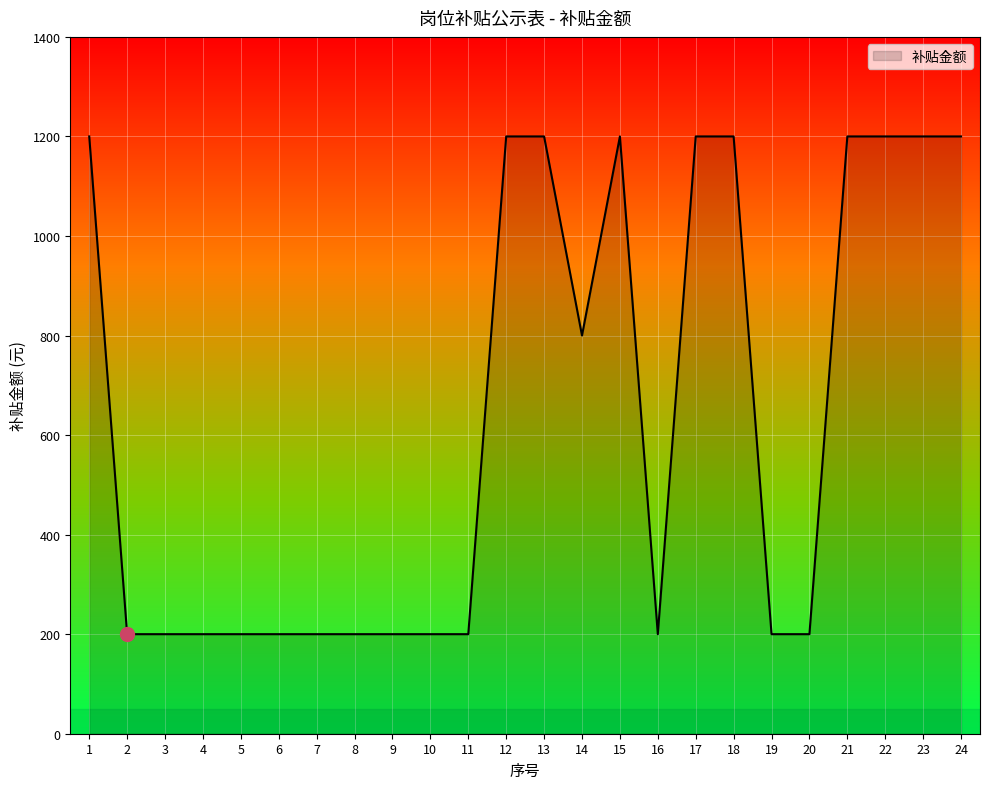

How many lines are shown in the chart?

1